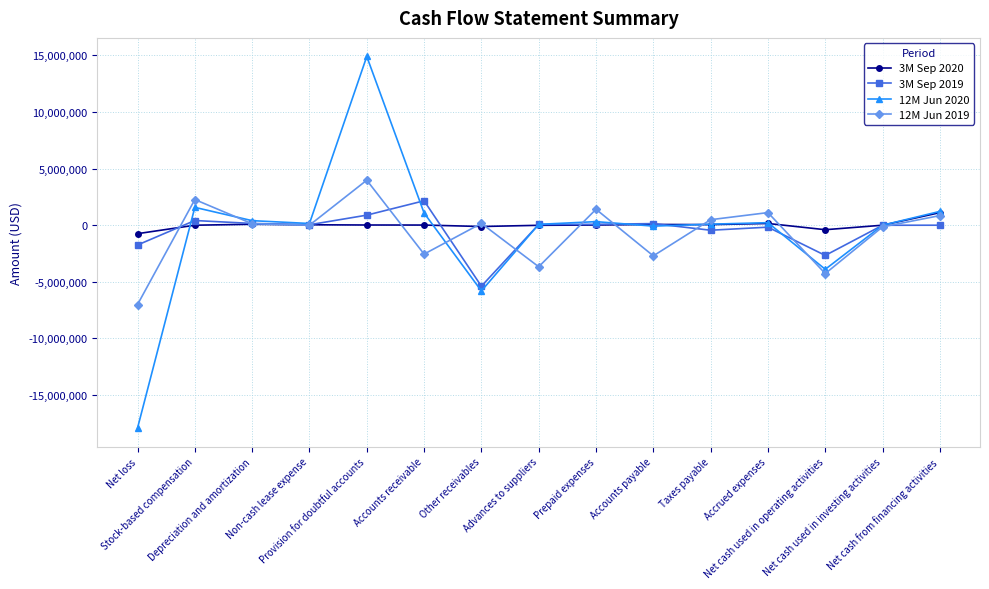

The 12M Jun 2019 series shows -1268695 at Accounts receivable. True or false?

False